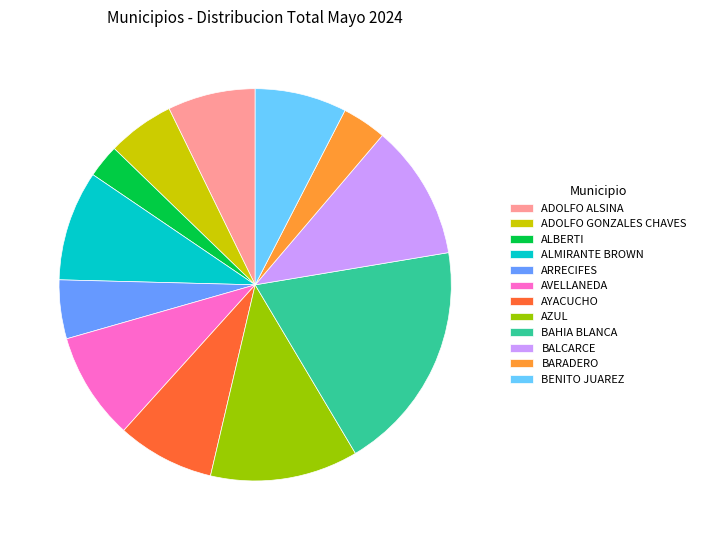

Combined, do AZUL and ALBERTI account for over 50%?

No